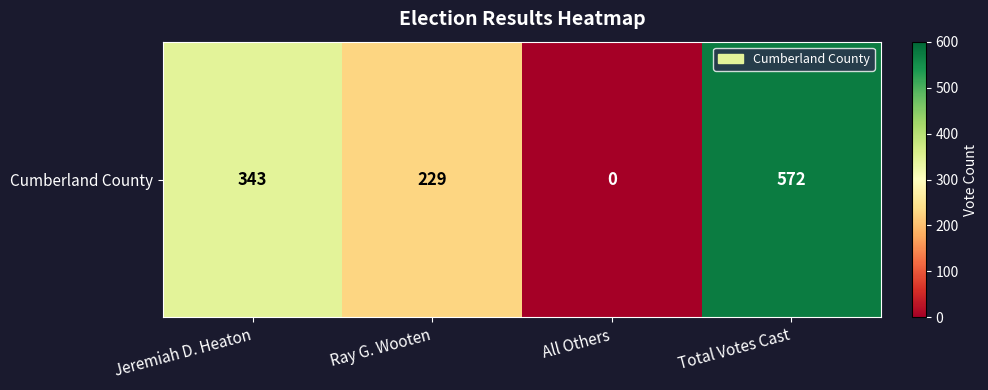

List the labels in order of value, smallest first.

All Others, Ray G. Wooten, Jeremiah D. Heaton, Total Votes Cast